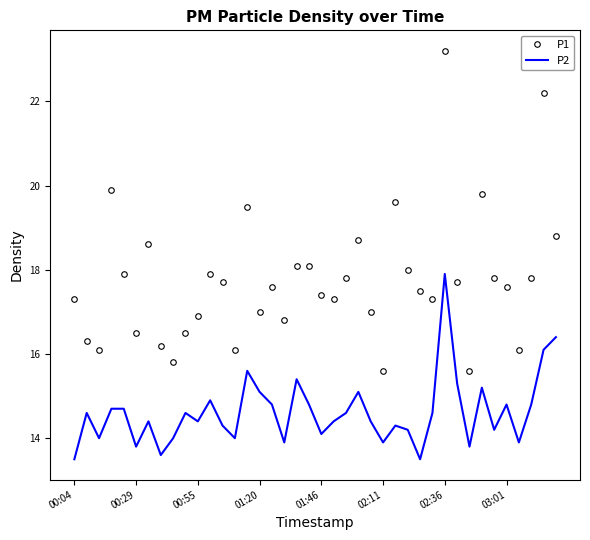

True or false: P1 and P2 cross at least once.

False